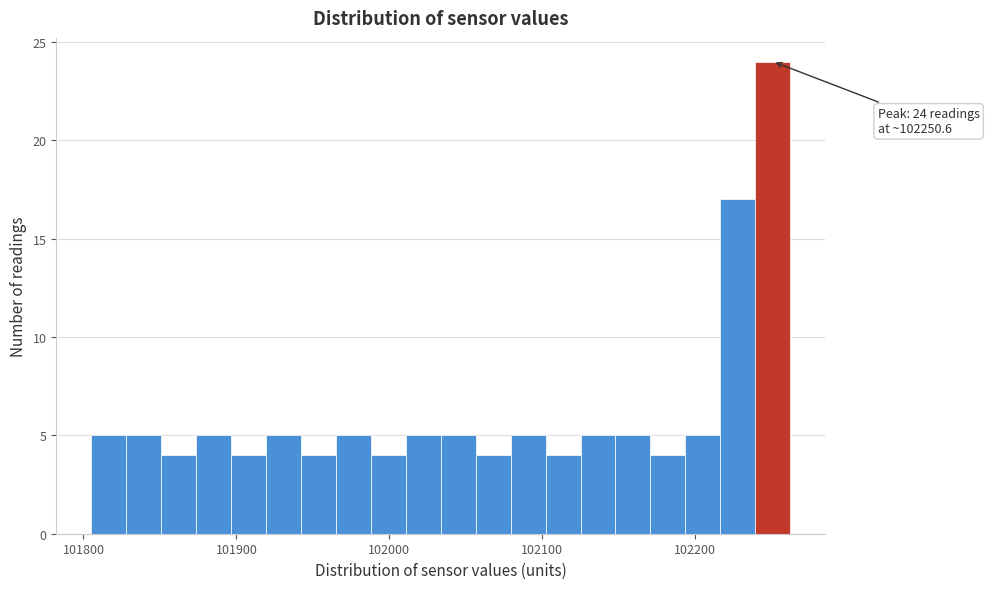

Around what value on the x-axis is the tallest bar? Give the approximate position of its centre, as read against the axis.

102250